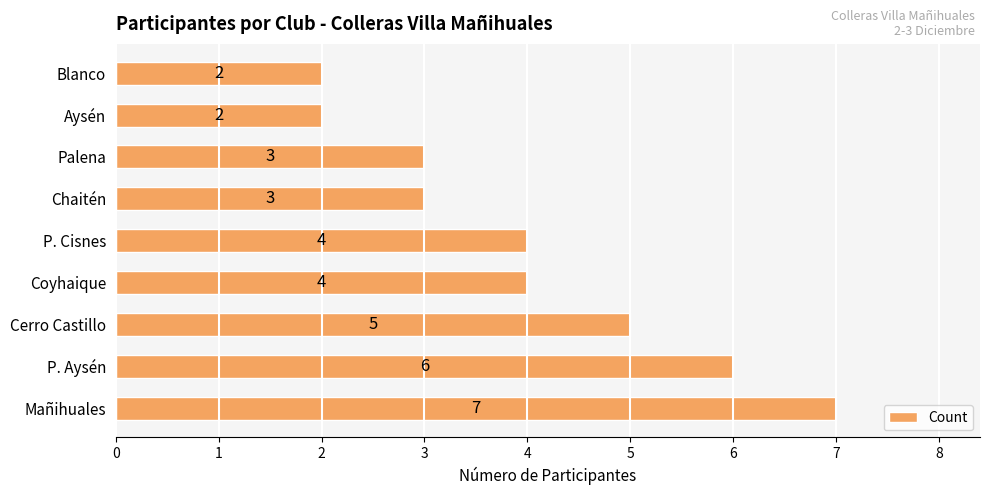

What is the difference between the maximum and second lowest values?

5